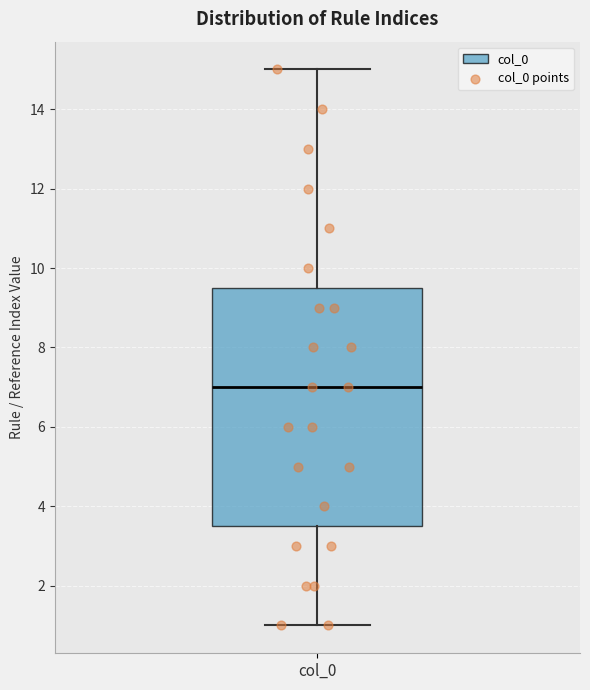

Transcribe this box plot: give where the median line is, the range the box spans, and where the two whiskers end, as read against the y-axis. The values are not printed on the chart, so give them approximately, as read against the axis.

median 7.0, box 3.6 to 9.6, whiskers 1.0 to 15.0